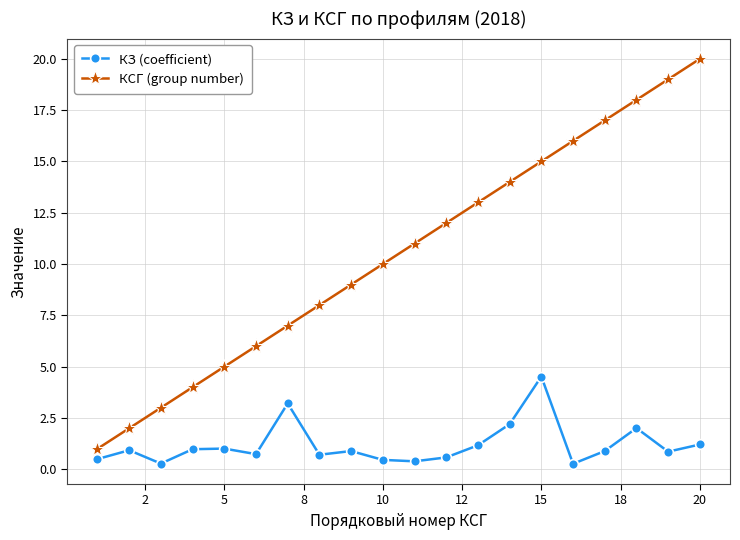

Count the number of data series in this chart.

2